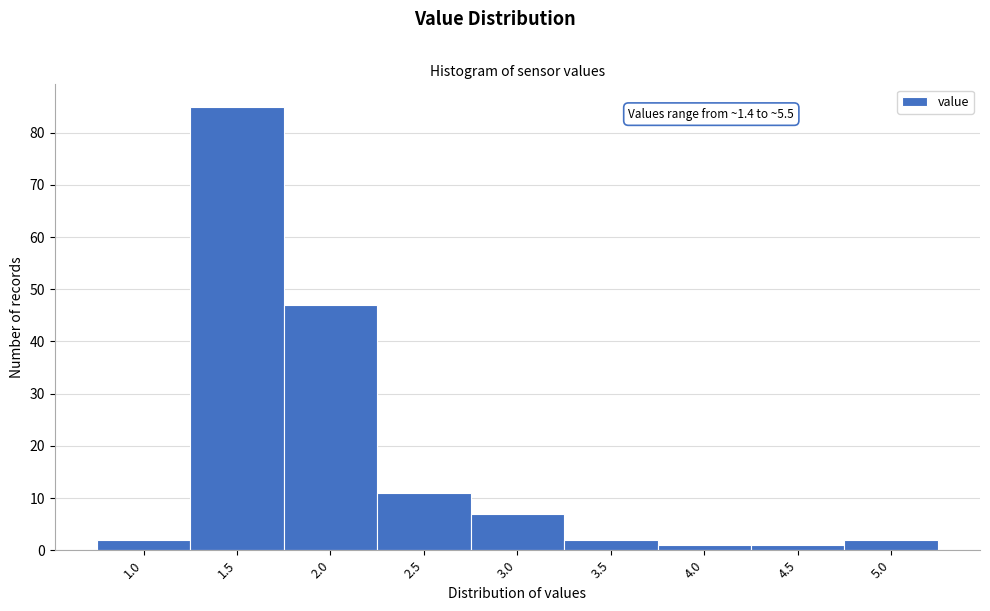

Reading left to right, list all the values displayed in this chart.

2	85	47	11	7	2	1	1	2